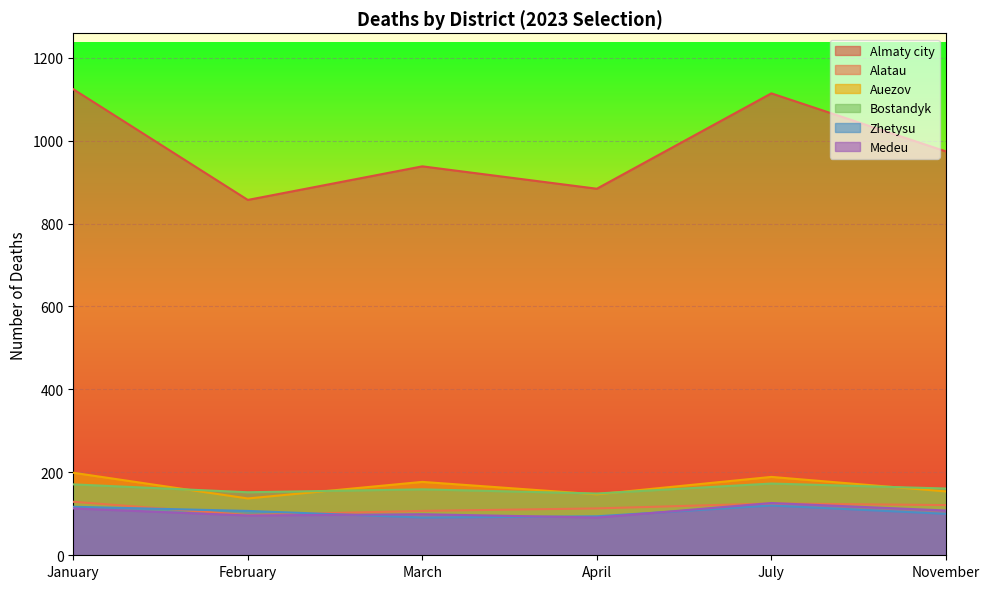

At how many categories does at least one series exceed 960?

3